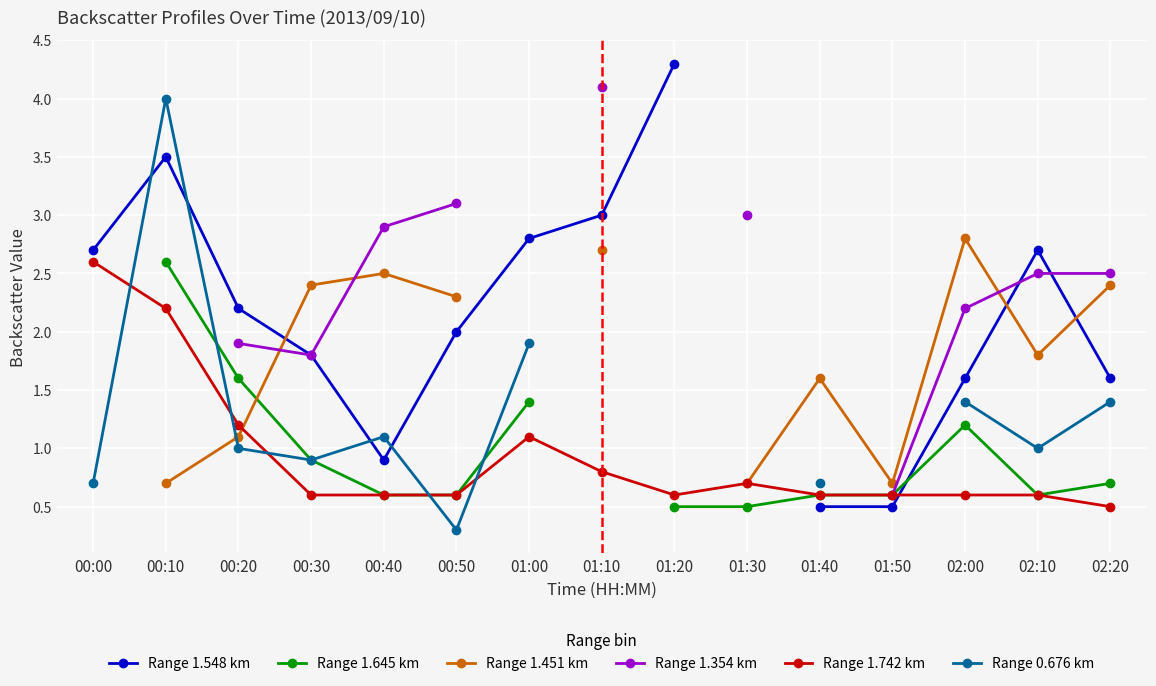

How many distinct data groups are displayed?

6